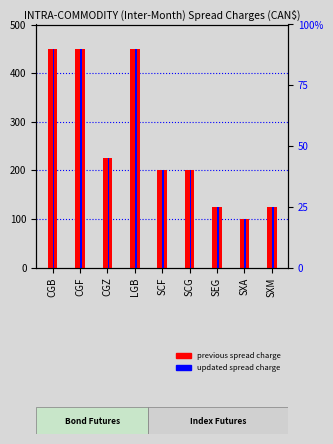

At which label does UPDATED Inter-Month Spread Charge first exceed 200?

CGB